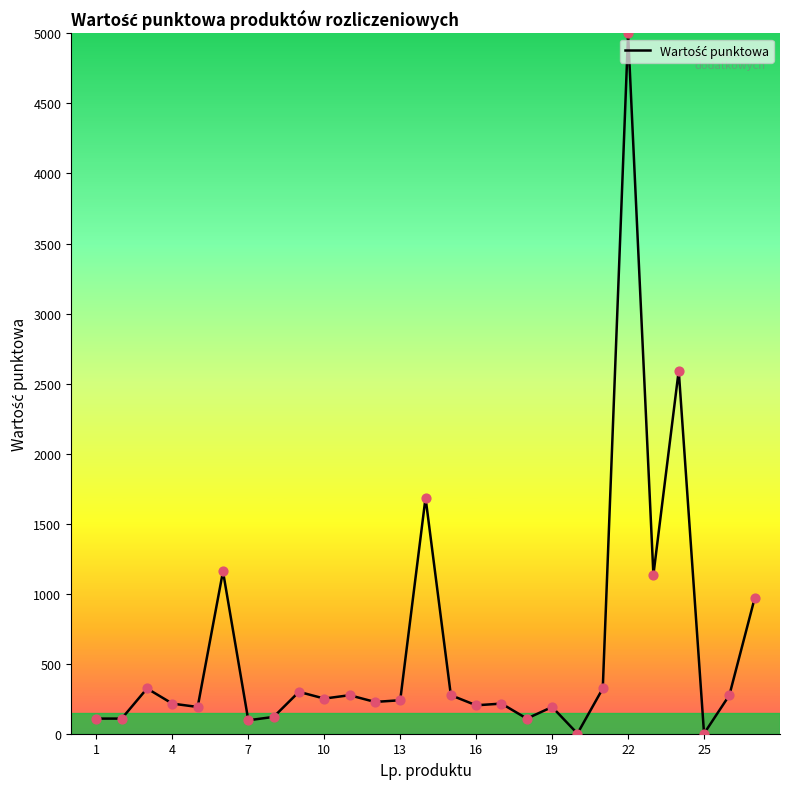

What is the difference between the maximum and minimum values?

4999